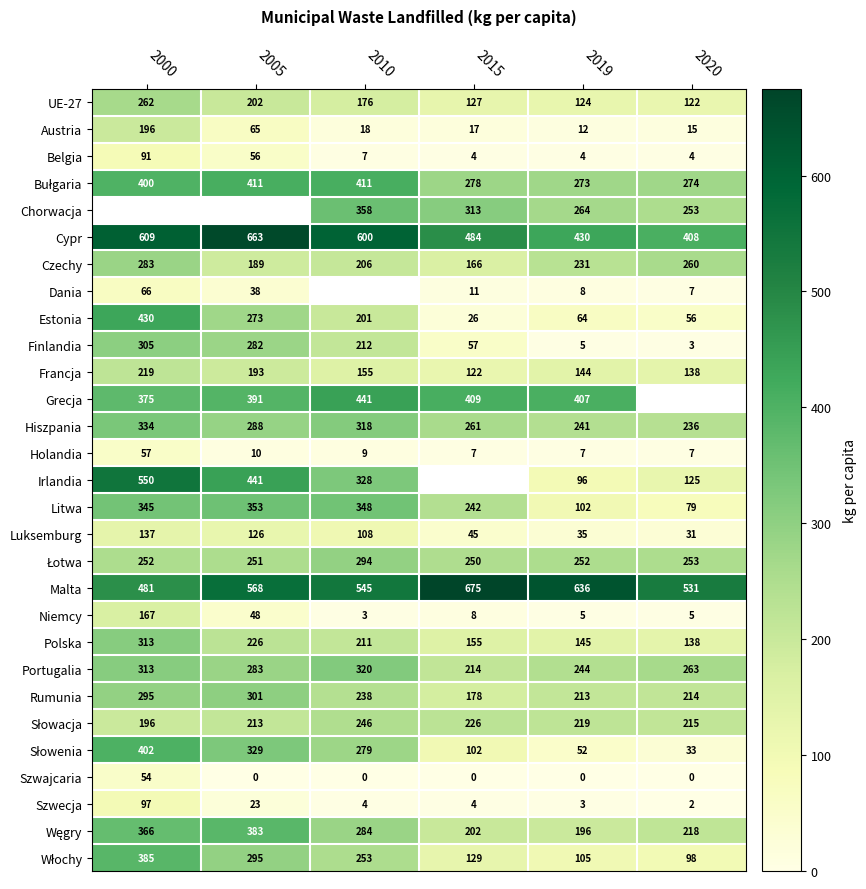

Count the number of categories in the chart.

6